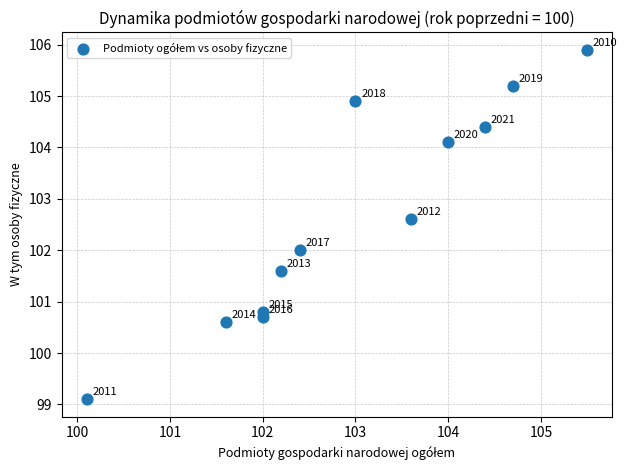

What Y value in the scatter plot is closest to 102?

102.0